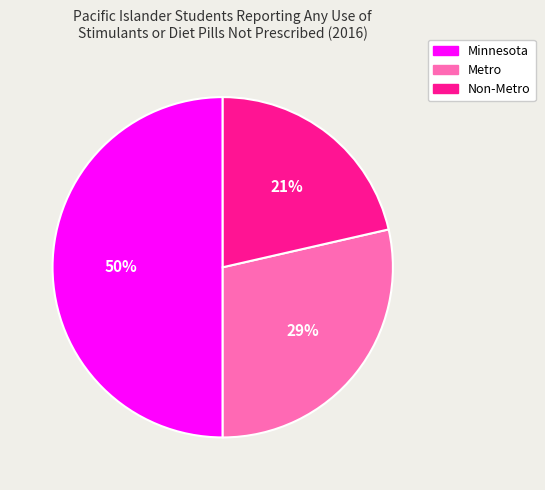

Rank the categories by value from lowest to highest.

Non-Metro, Metro, Minnesota